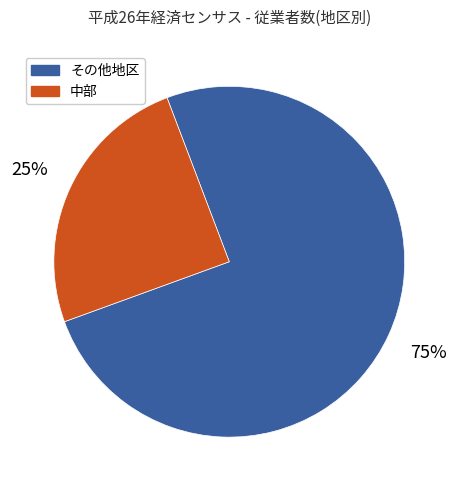

To the nearest percent, what is the average slice percentage?

50%